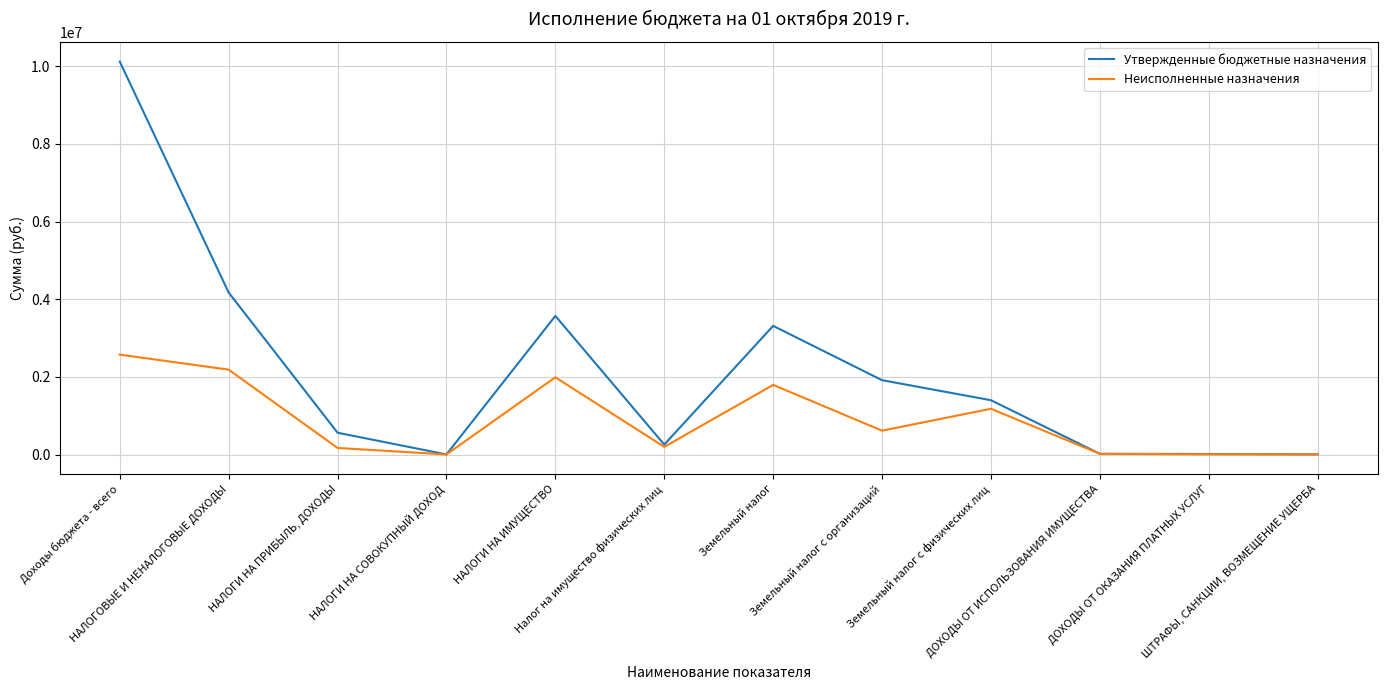

What is the maximum value shown in the chart?

10118088.0